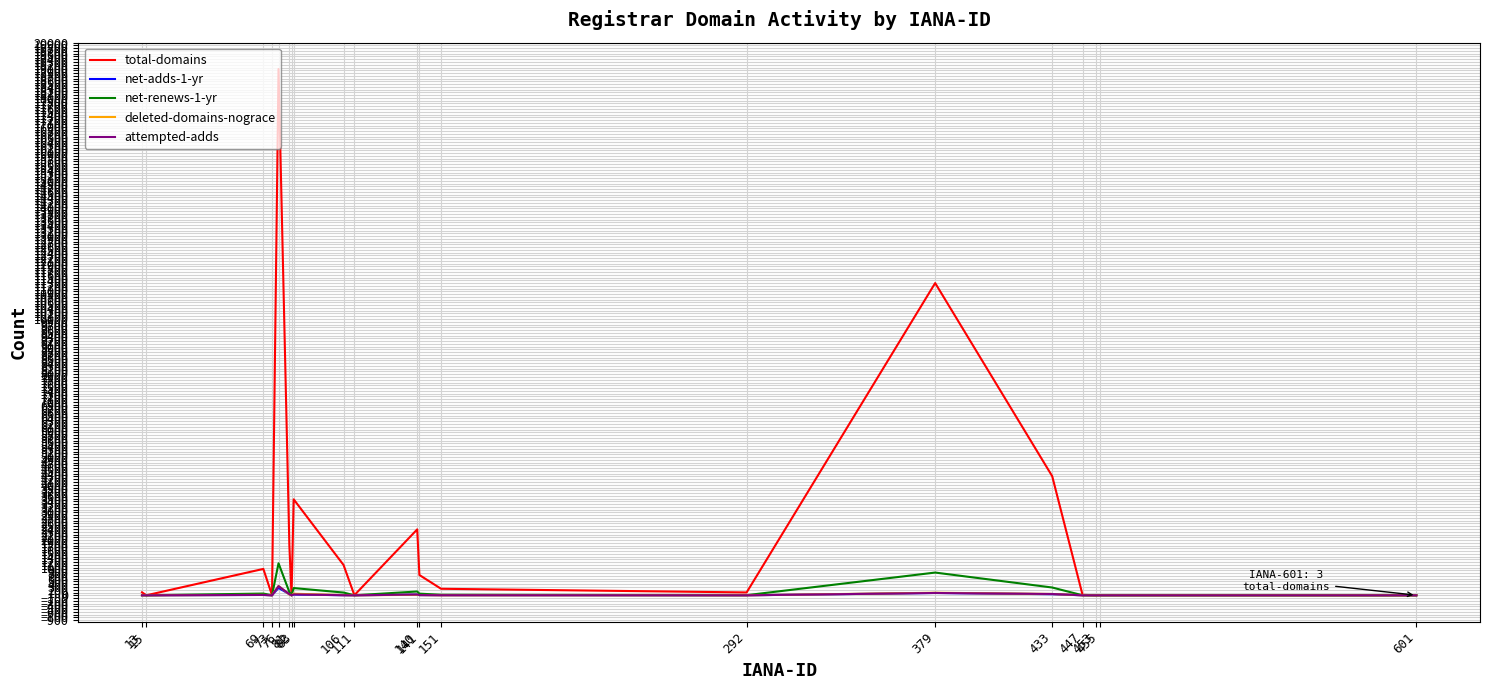

How many lines are shown in the chart?

5